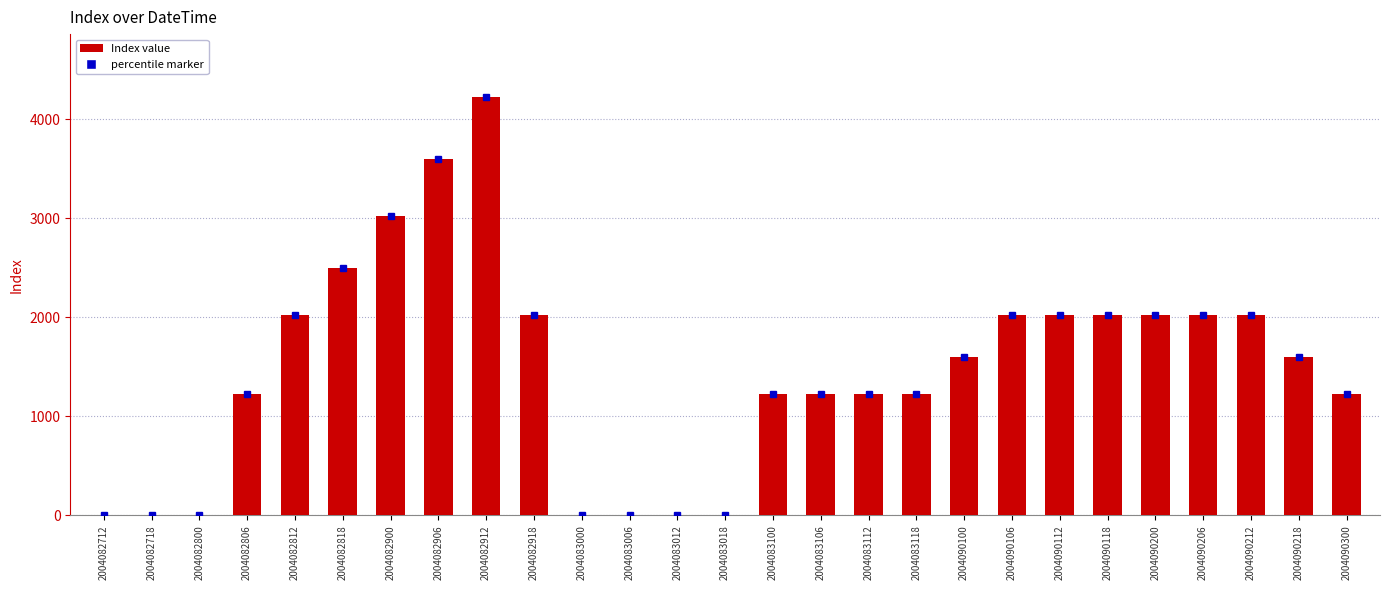

What is the change in value from 2004082912 to 2004083118?

-3000